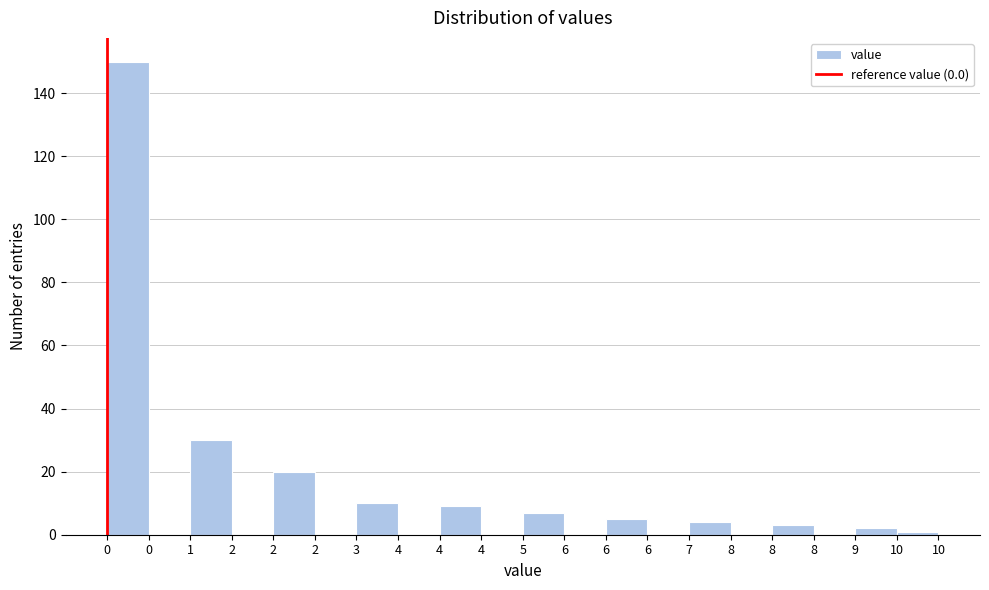

Count the number of data series in this chart.

1